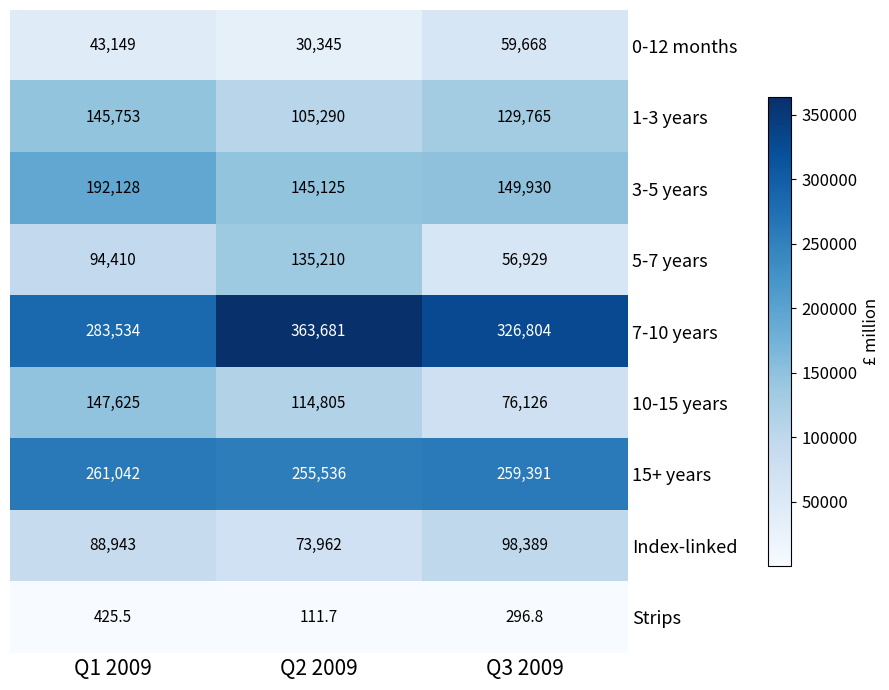

Reading left to right, transcribe all the data shown in this chart.

0-12 months: Q1 2009=43149.0	Q2 2009=30345.0	Q3 2009=59668.0
1-3 years: Q1 2009=145753.0	Q2 2009=105290.0	Q3 2009=129765.0
3-5 years: Q1 2009=192128.0	Q2 2009=145125.0	Q3 2009=149930.0
5-7 years: Q1 2009=94410.0	Q2 2009=135210.0	Q3 2009=56929.0
7-10 years: Q1 2009=283534.0	Q2 2009=363681.0	Q3 2009=326804.0
10-15 years: Q1 2009=147625.0	Q2 2009=114805.0	Q3 2009=76126.0
15+ years: Q1 2009=261042.0	Q2 2009=255536.0	Q3 2009=259391.0
Index-linked: Q1 2009=88943.0	Q2 2009=73962.0	Q3 2009=98389.0
Strips: Q1 2009=425.5	Q2 2009=111.7	Q3 2009=296.8